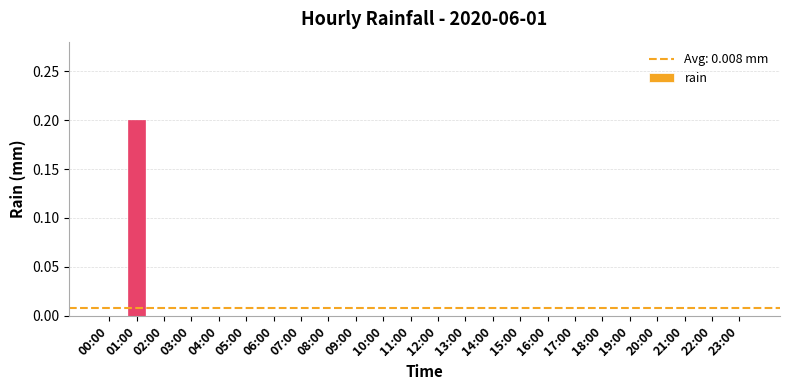

Which category has the highest value across all series?

01:00